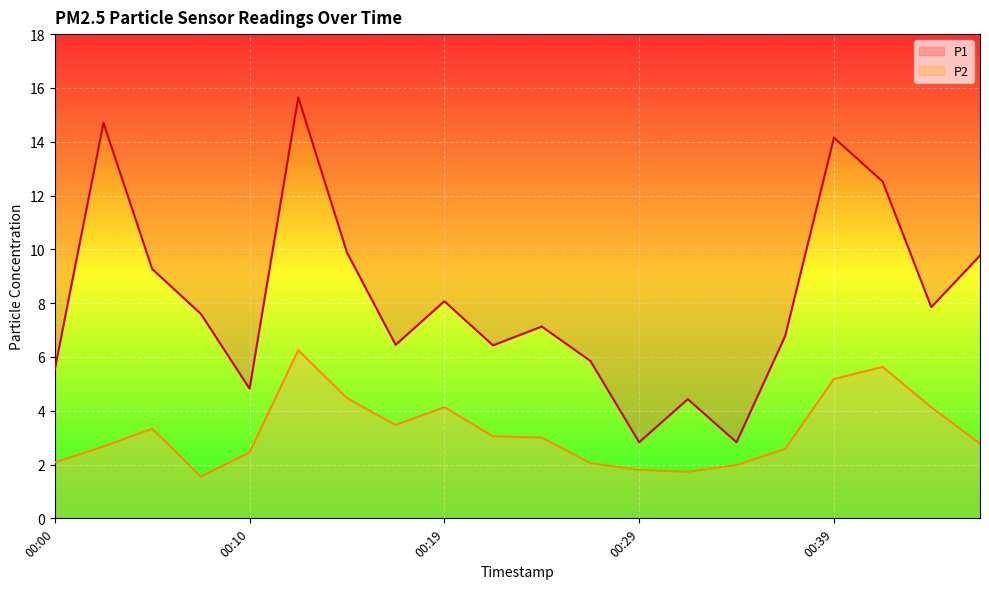

True or false: P2 and P1 intersect in this chart.

False